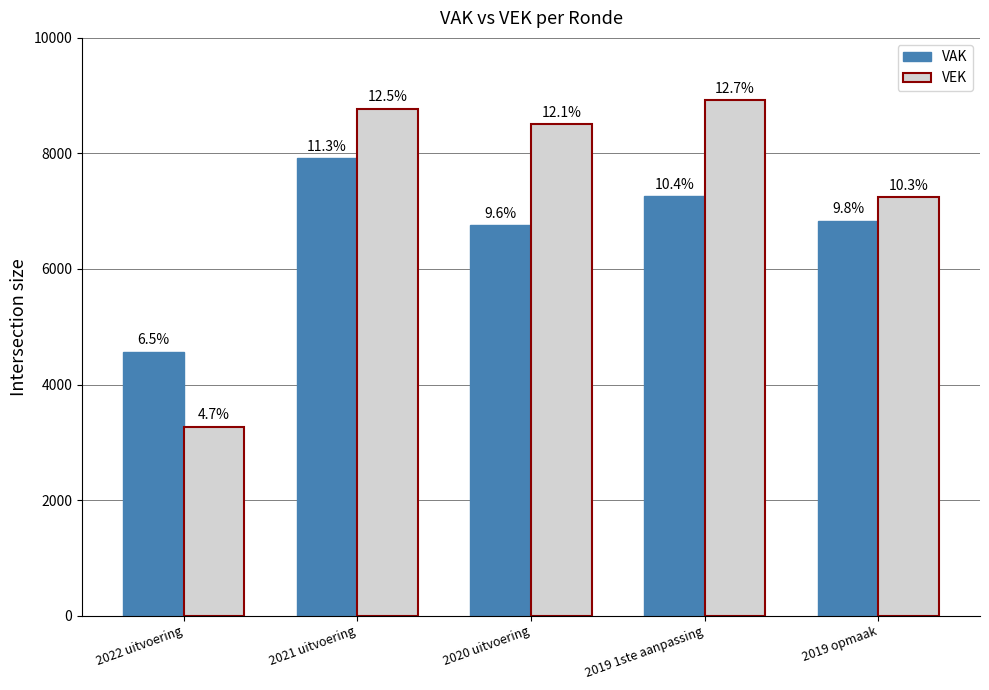

At which label is VEK closest to 6094?

2019 opmaak